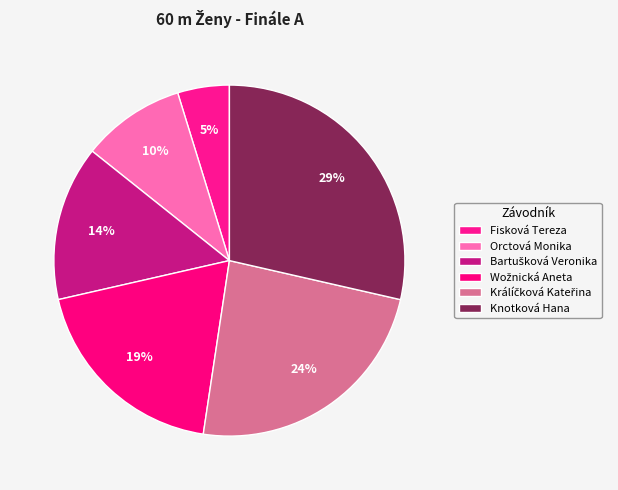

Between Wožnická Aneta and Orctová Monika, which is larger?

Wožnická Aneta